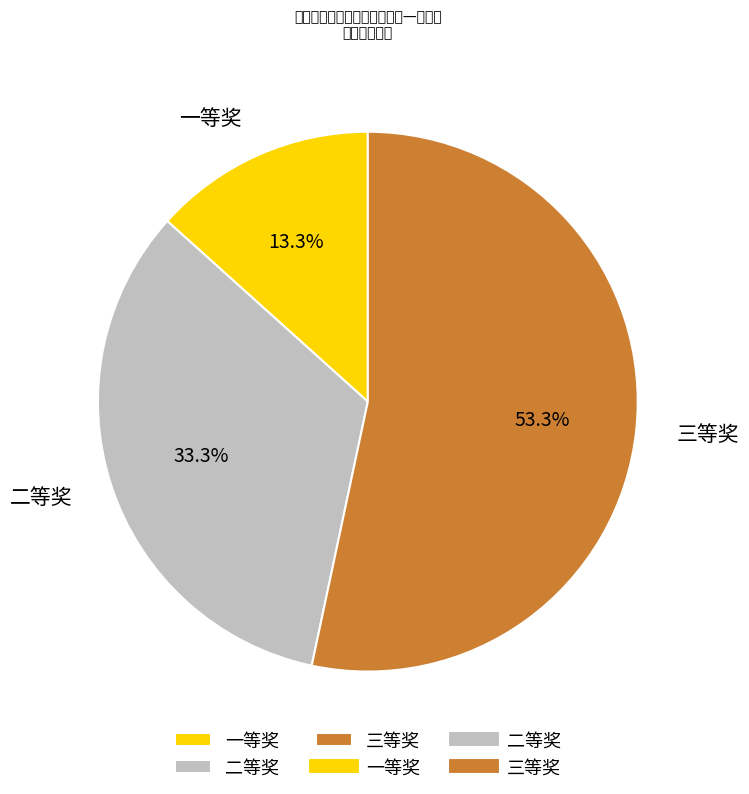

How many slices are in this pie chart?

3